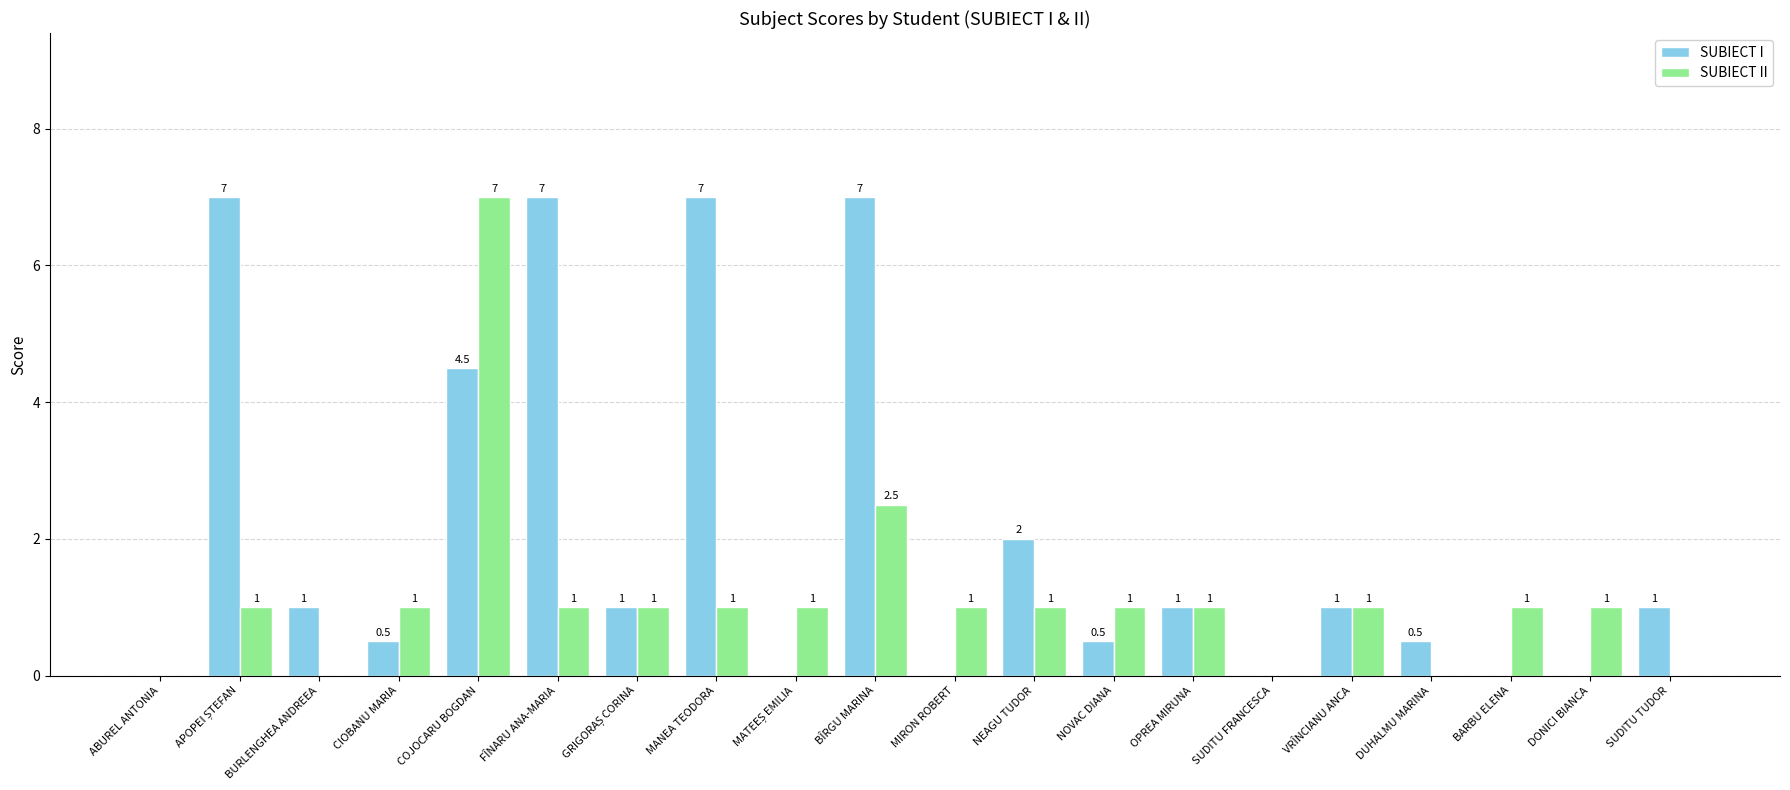

Is it true that SUBIECT I equals 0.0 at MIRON ROBERT?

True